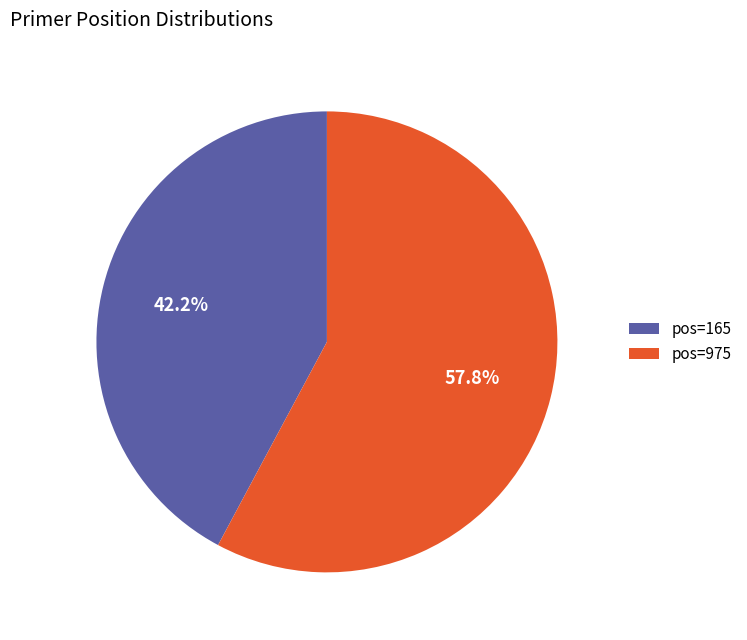

Between pos=165 and pos=975, which is larger?

pos=975